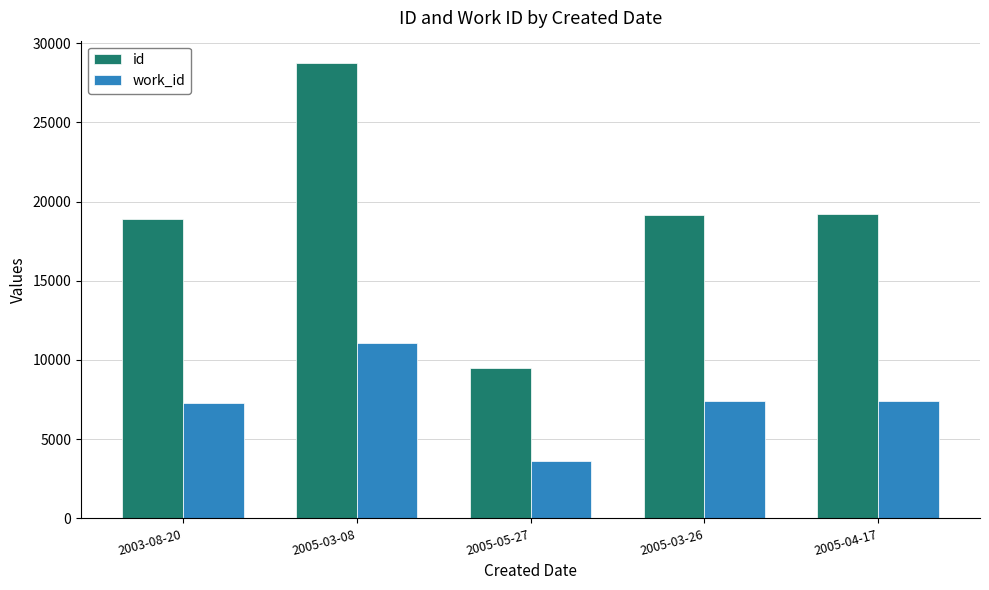

What is the label of the 2nd bar from the right?

2005-03-26